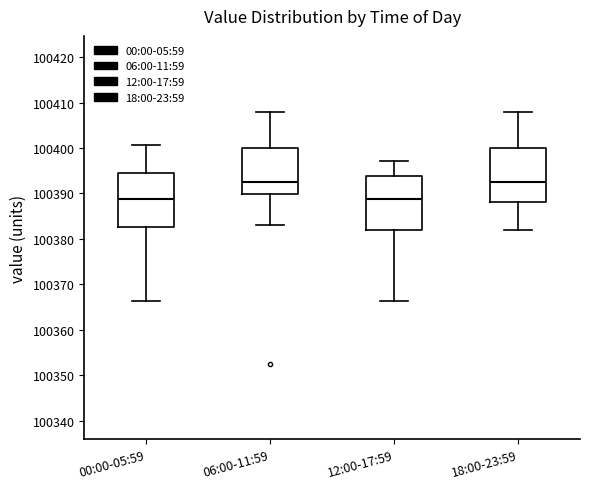

Reading left to right, transcribe this box plot: for each box, give where its median line is, the range the box spans, and where its two whiskers end, as read against the y-axis. The values are not printed on the chart, so give them approximately, as read against the axis.

00:00-05:59: median 100389, box 100383 to 100394, whiskers 100366 to 100401
06:00-11:59: median 100392, box 100390 to 100400, whiskers 100383 to 100408
12:00-17:59: median 100389, box 100382 to 100394, whiskers 100366 to 100397
18:00-23:59: median 100392, box 100388 to 100400, whiskers 100382 to 100408